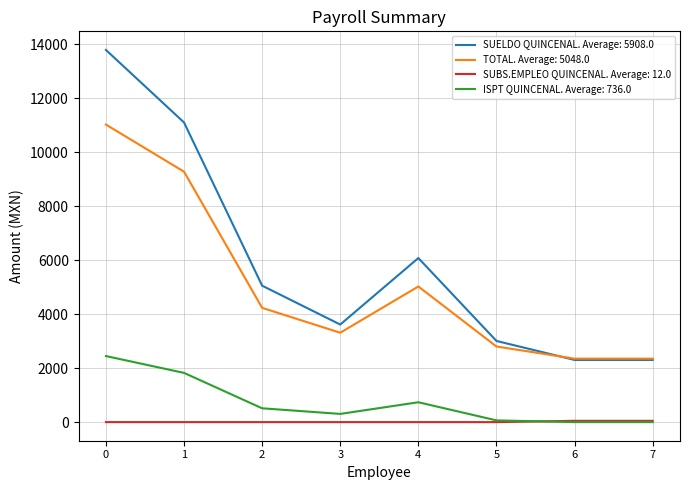

Rank the series by their maximum value, from highest to lowest.

SUELDO QUINCENAL. Average: 5908.0, TOTAL. Average: 5048.0, ISPT QUINCENAL. Average: 736.0, SUBS.EMPLEO QUINCENAL. Average: 12.0